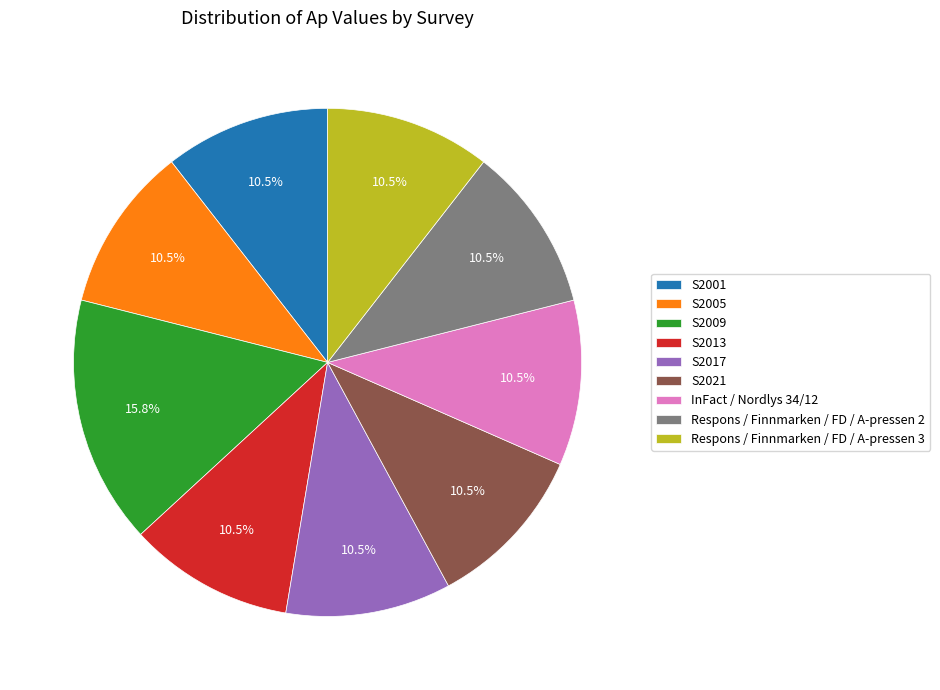

Is there a majority slice in this chart?

No